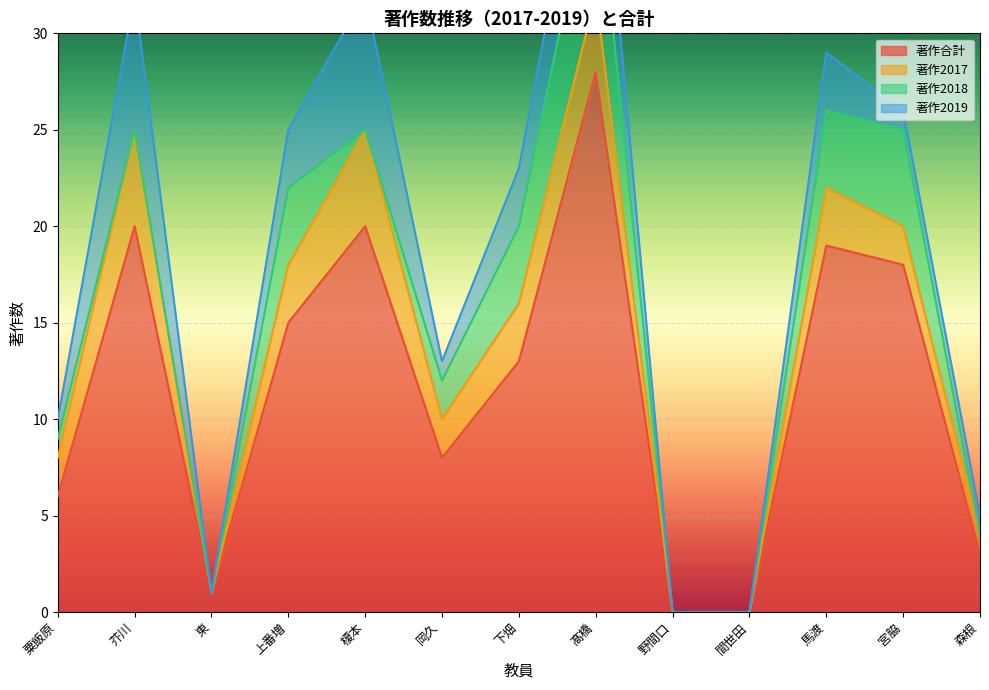

How many data points does each series have?

13